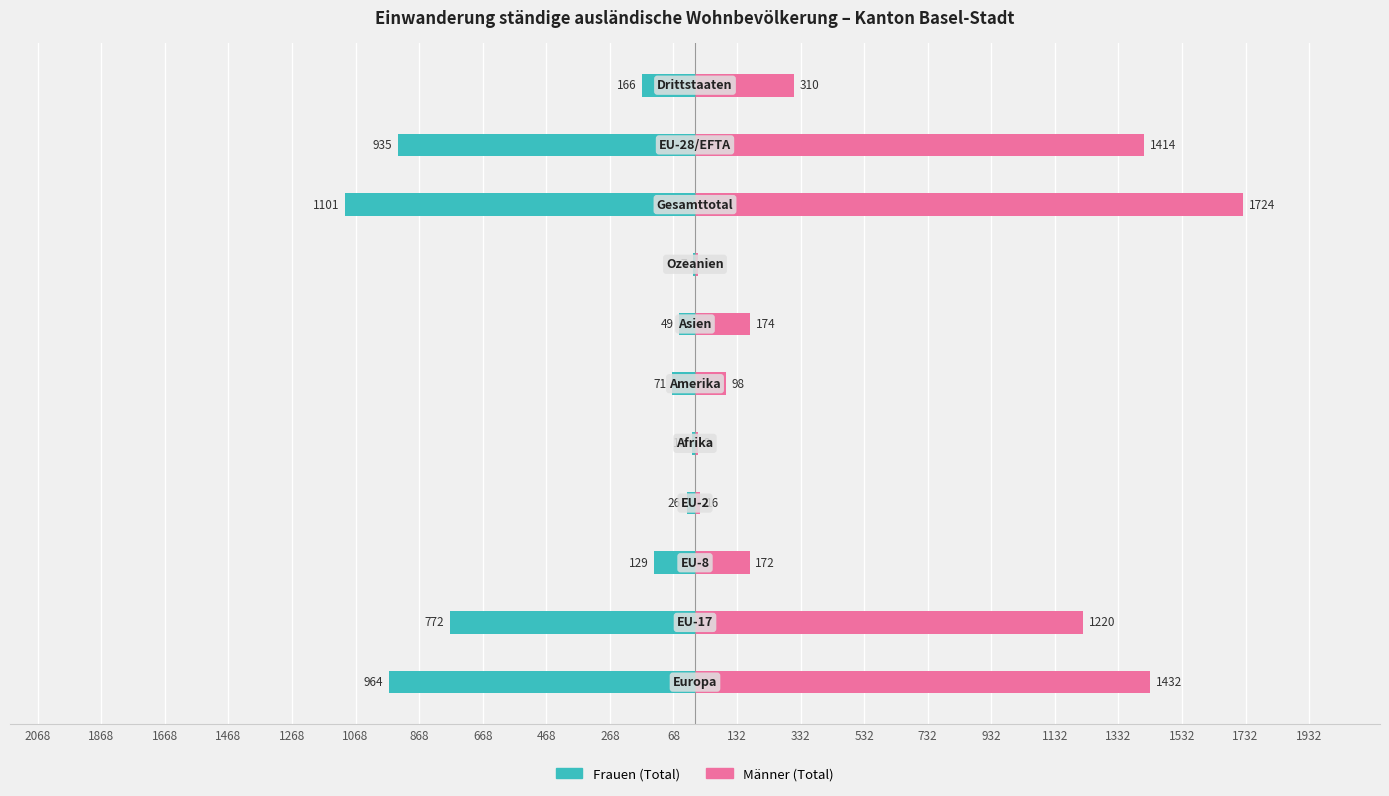

What is the minimum value shown in the chart?

-1101